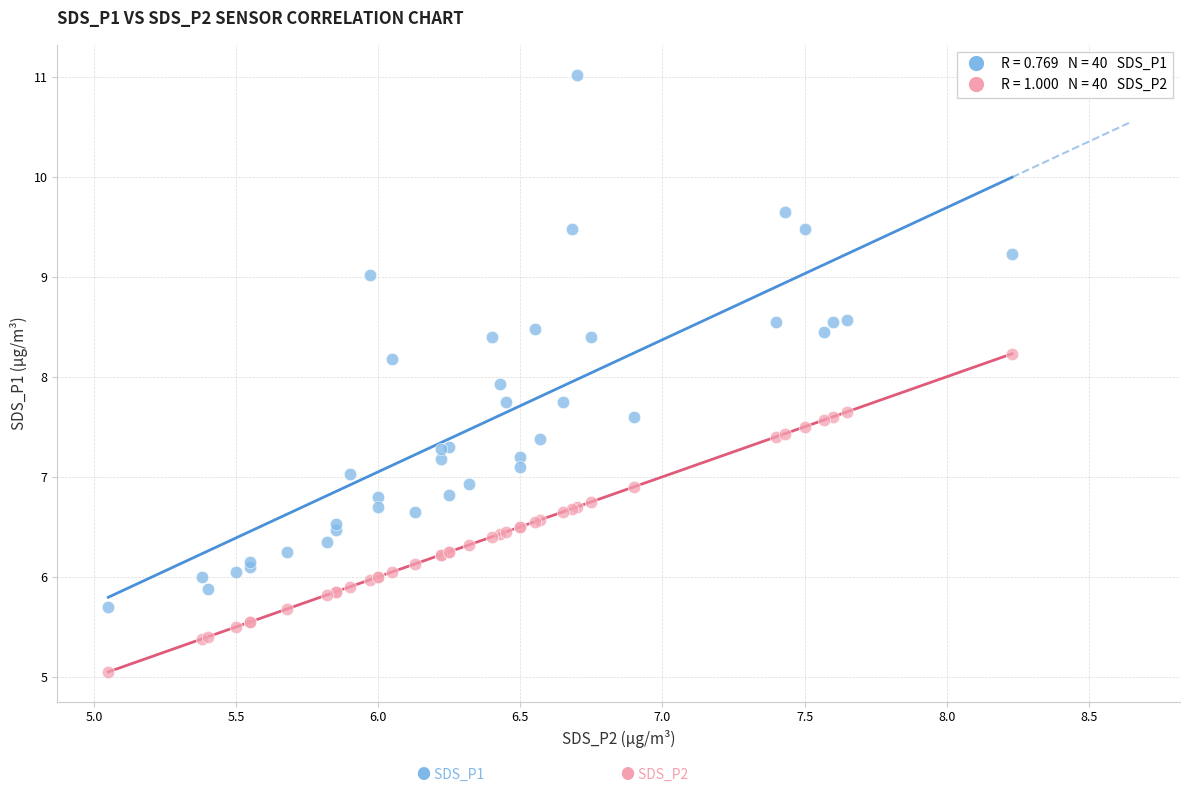

Across all series, what Y value is closest to 8?

7.9